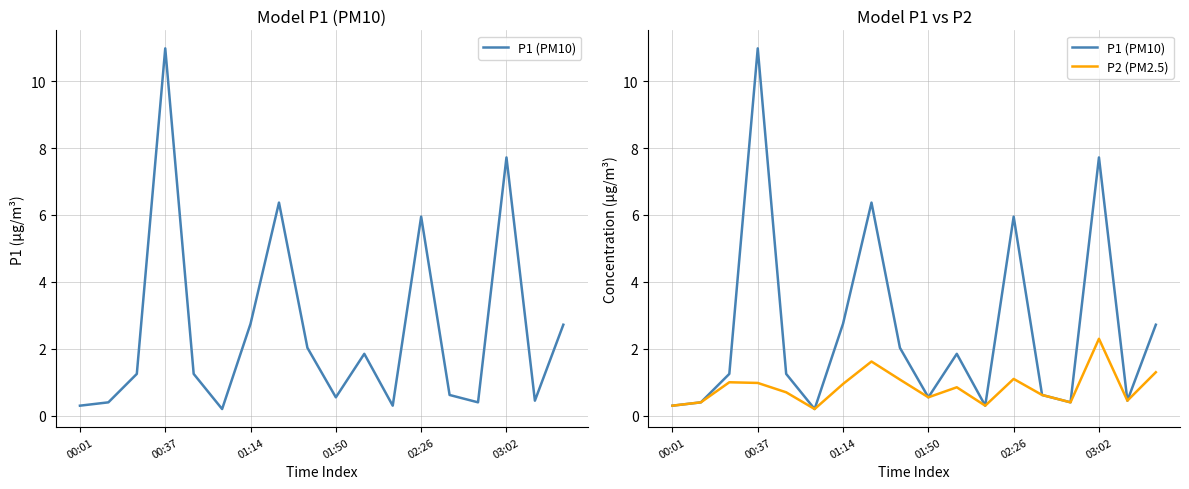

What is the difference between the maximum and minimum values in the P1 (PM10) series?

10.8